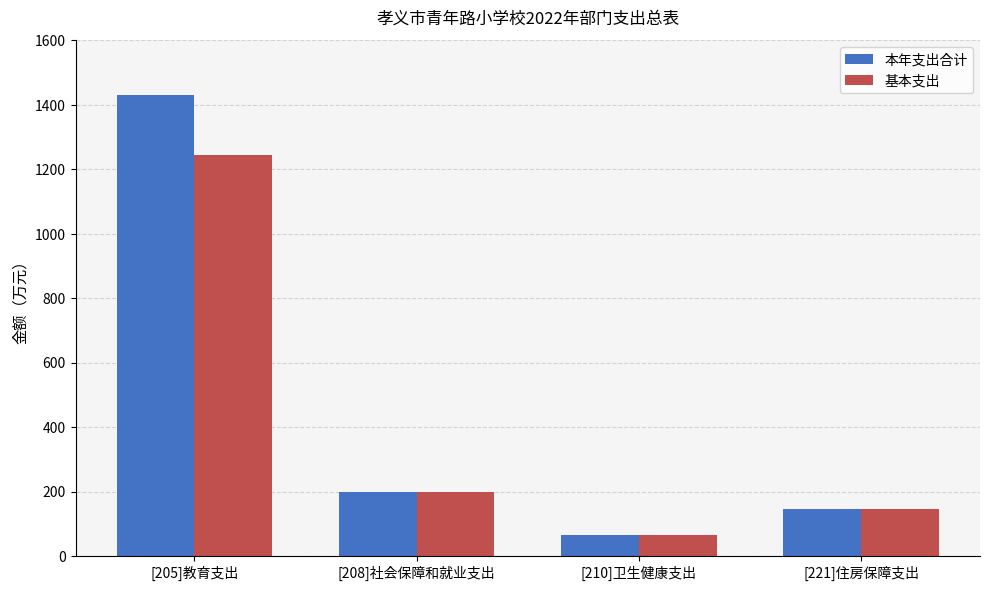

At how many categories does at least one series exceed 713?

1